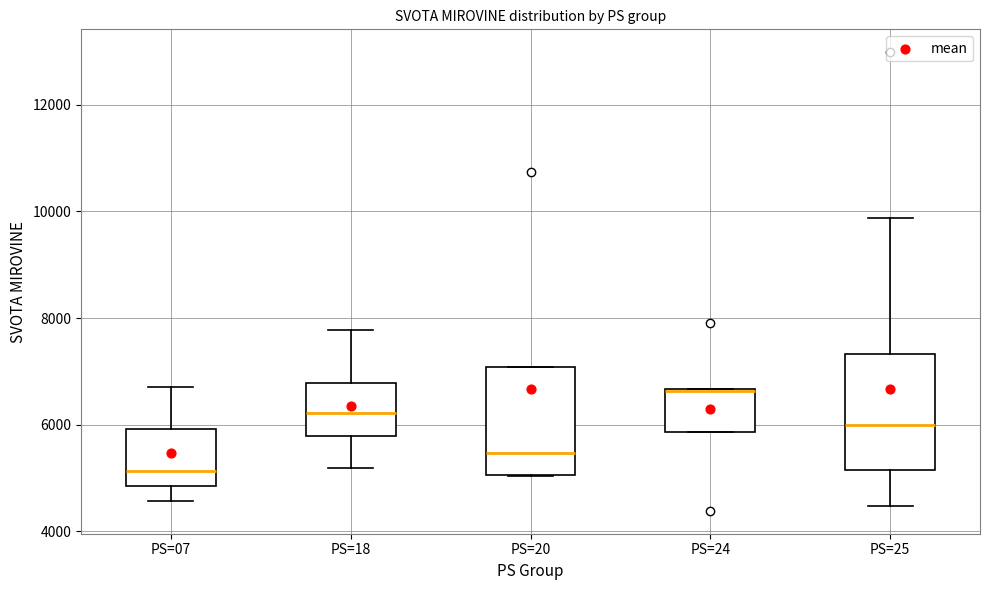

Where is the upper edge of the box for PS=20 on the y-axis? The values are not printed on the chart, so give them approximately, as read against the axis.

7000